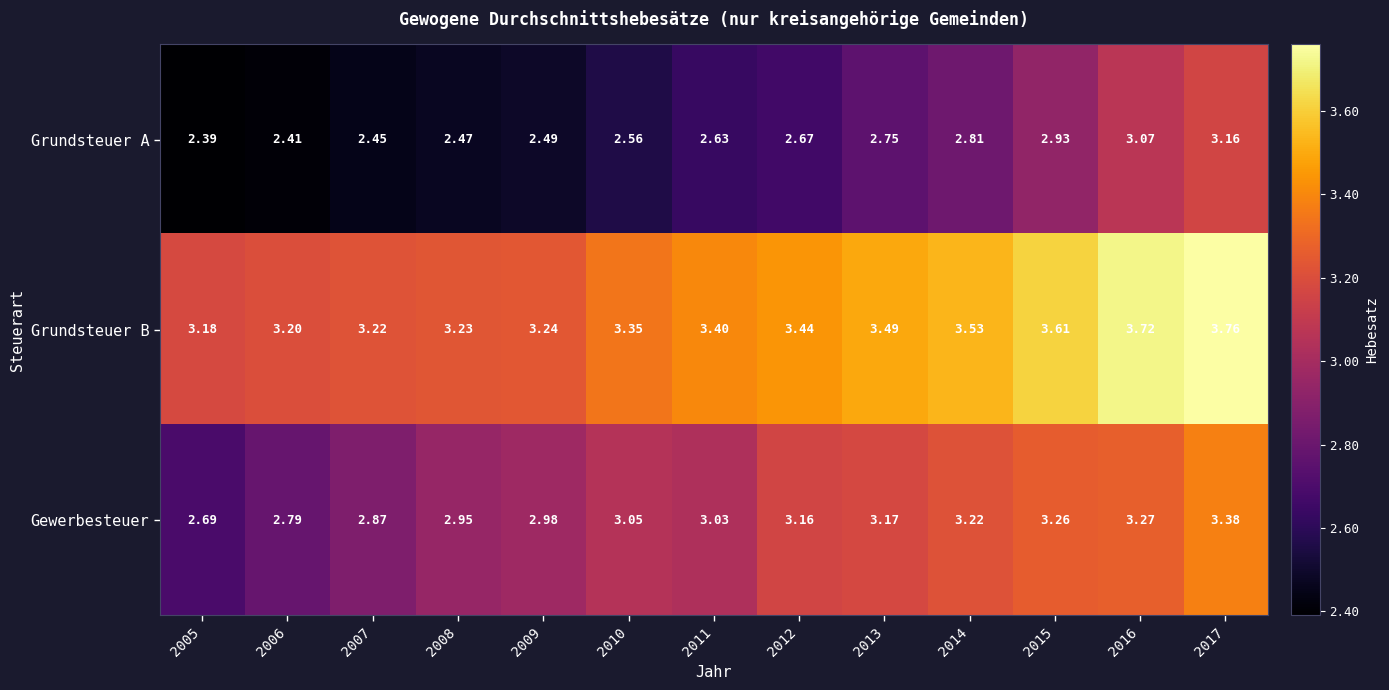

List the series in order of their overall mean, lowest first.

Grundsteuer A, Gewerbesteuer, Grundsteuer B